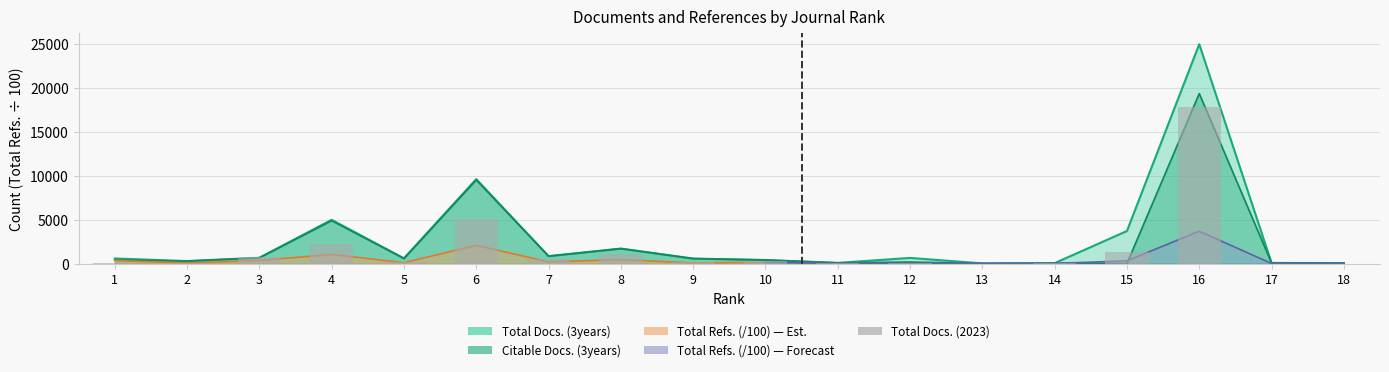

The chart shows a value of 1091 at 8. True or false?

True